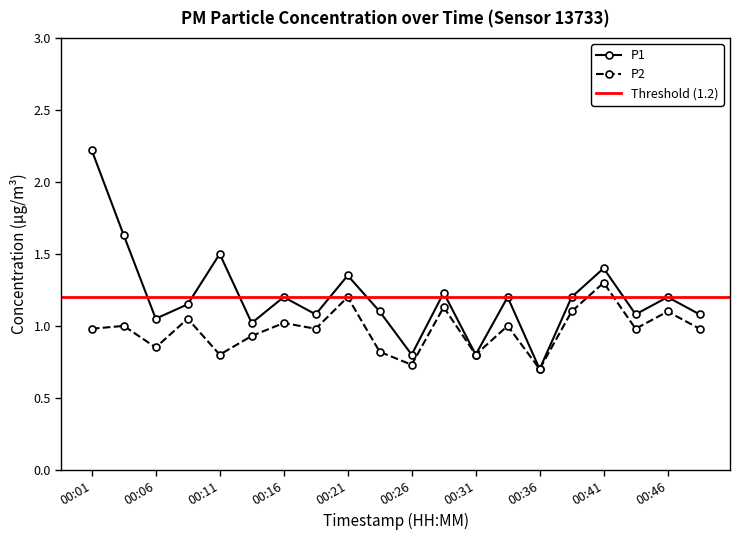

What are all the series names shown in the legend?

P1, P2